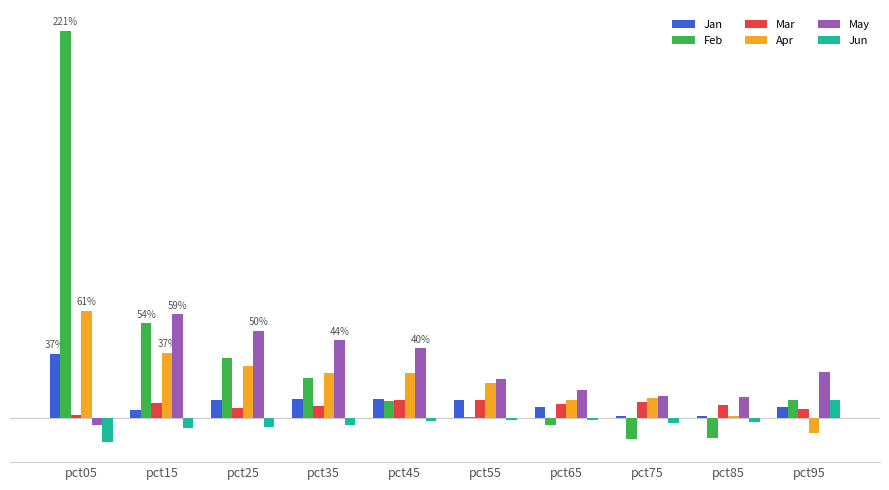

Between pct65 and pct85, which series saw the biggest shift?

Apr